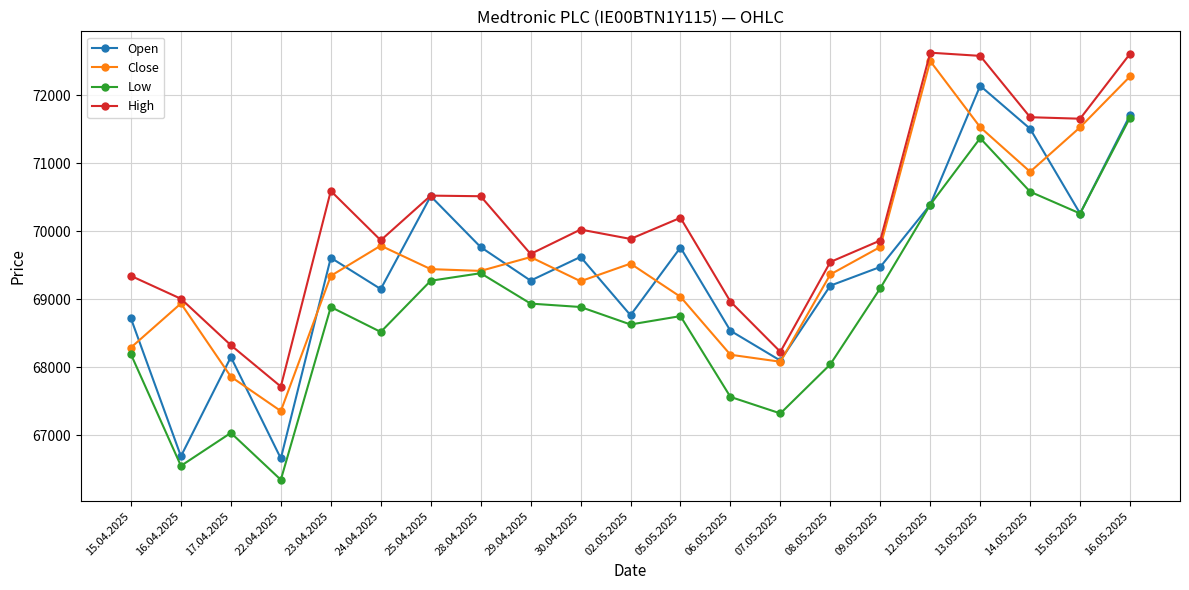

How many lines are shown in the chart?

4